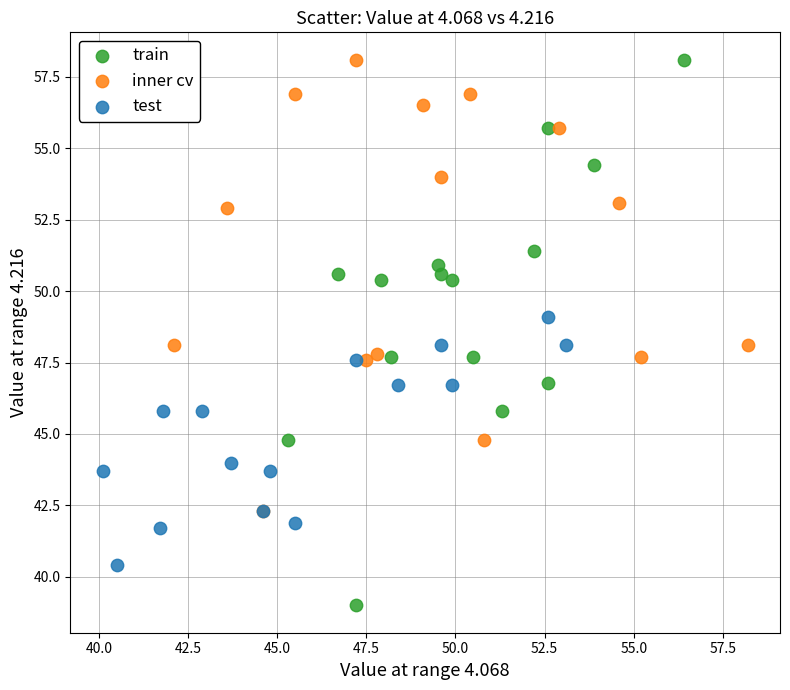

Which series contains the lowest Y value?

train